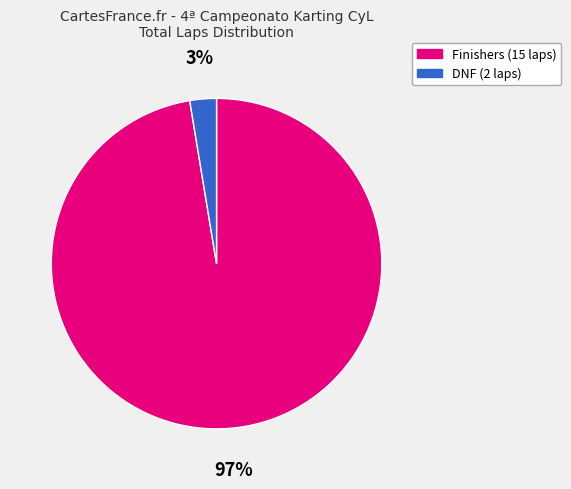

True or false: Finishers (15 laps) accounts for 97% of the total.

True